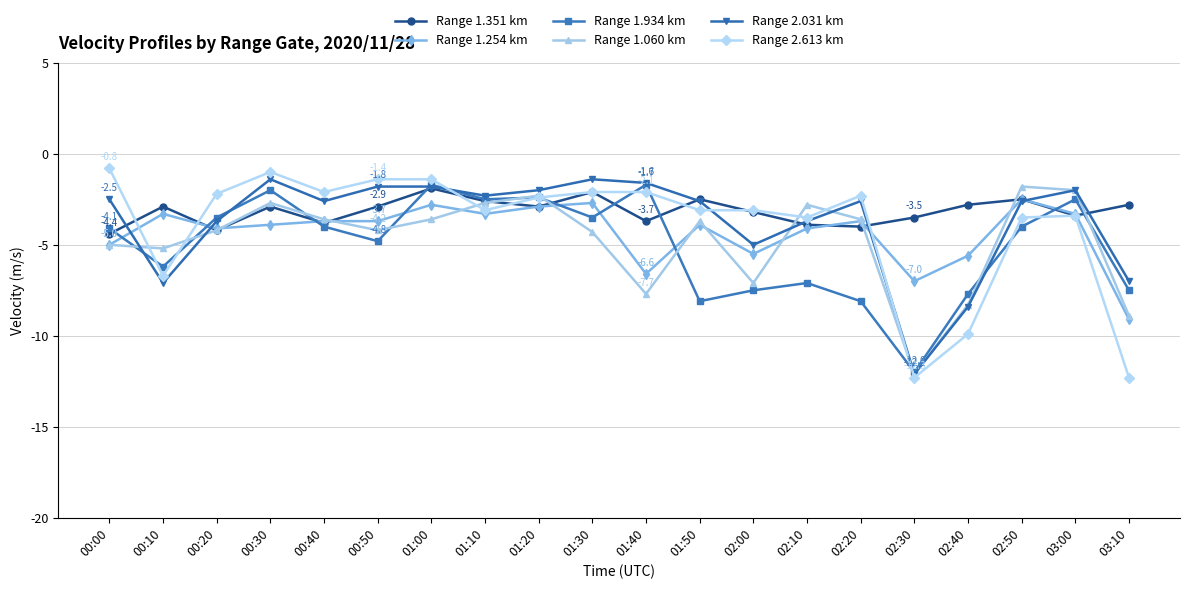

What is the label of the 12th point from the right?

01:20